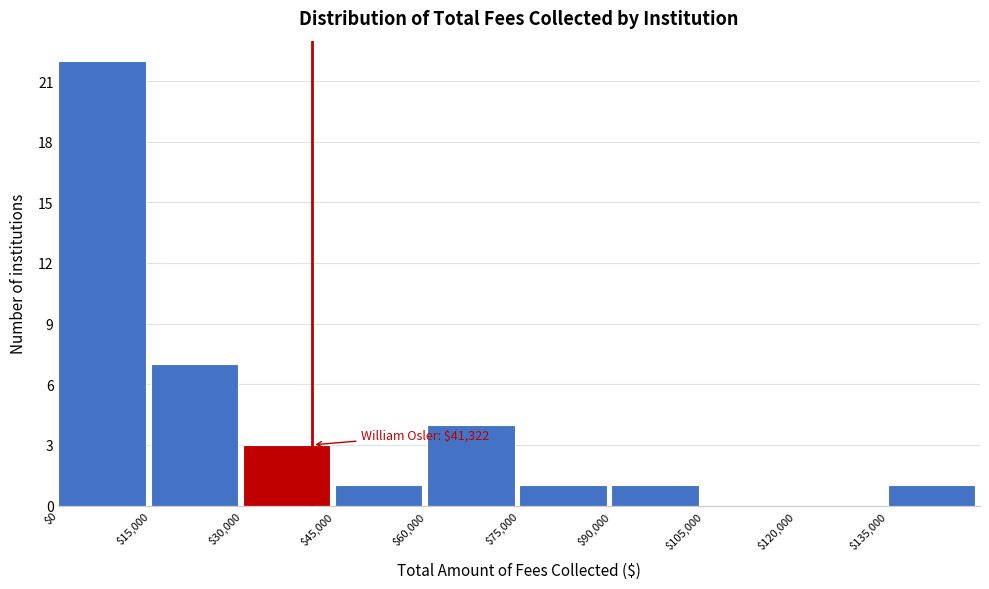

Over which range of the x-axis is the bar tallest?

0 to 15000